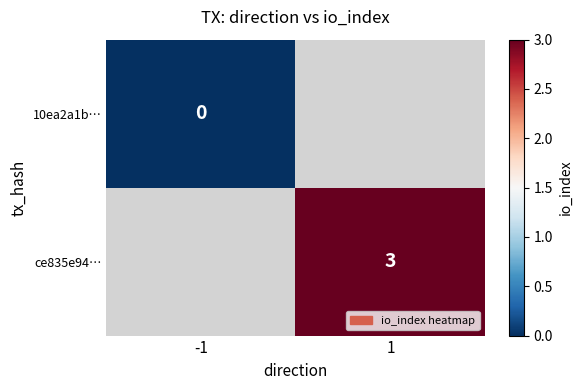

The value of ce835e94… at 1 is 5.0. True or false?

False